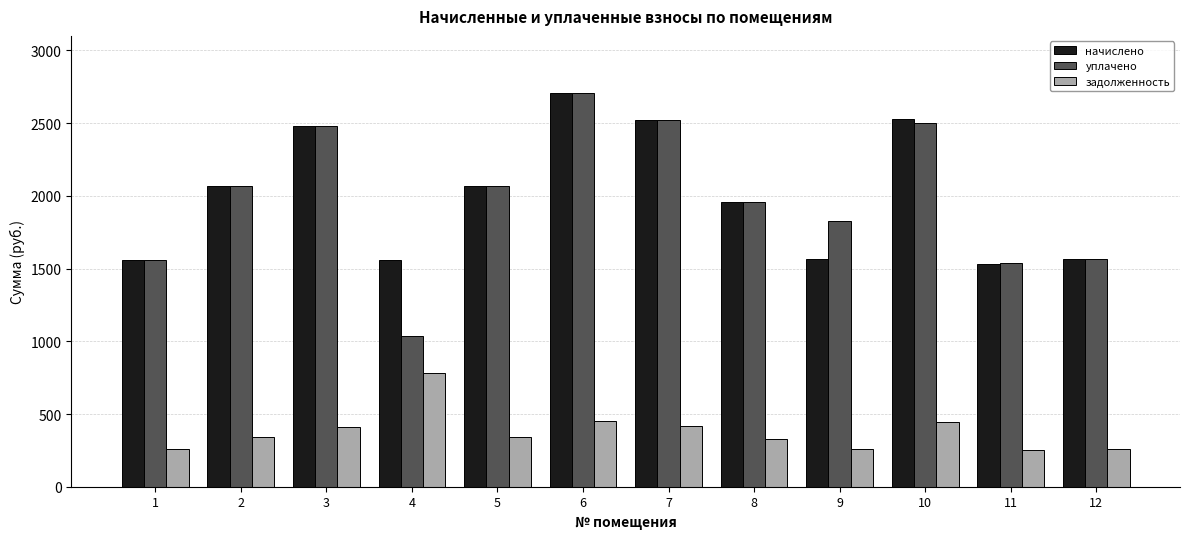

What is the difference between the highest and lowest values at 12?

1306.8